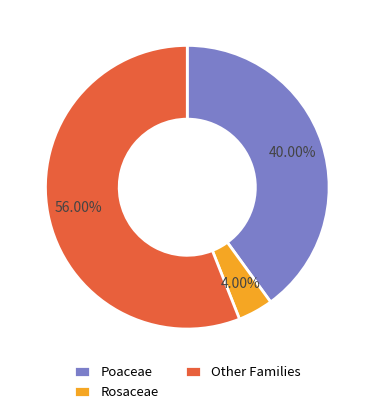

Which slice represents more than half of the pie?

Other Families